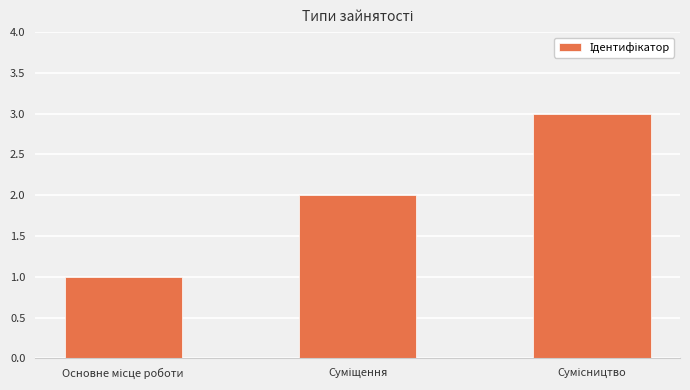

What is the maximum value shown in the chart?

3